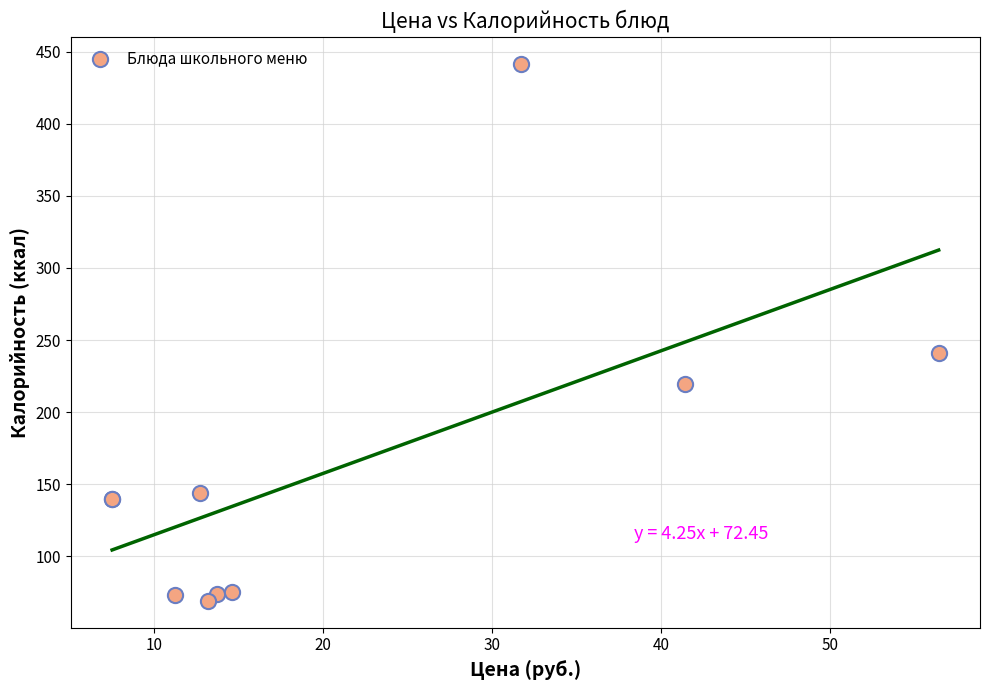

What Y value in the scatter plot is closest to 255?

241.0